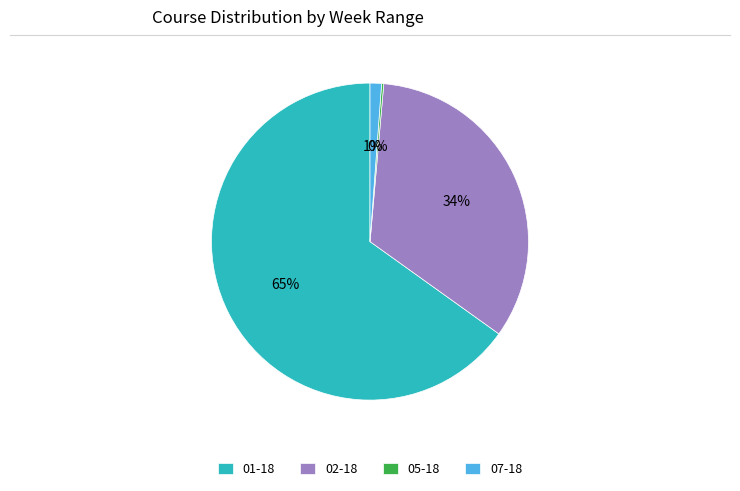

To the nearest percent, what portion does 07-18 represent?

1%